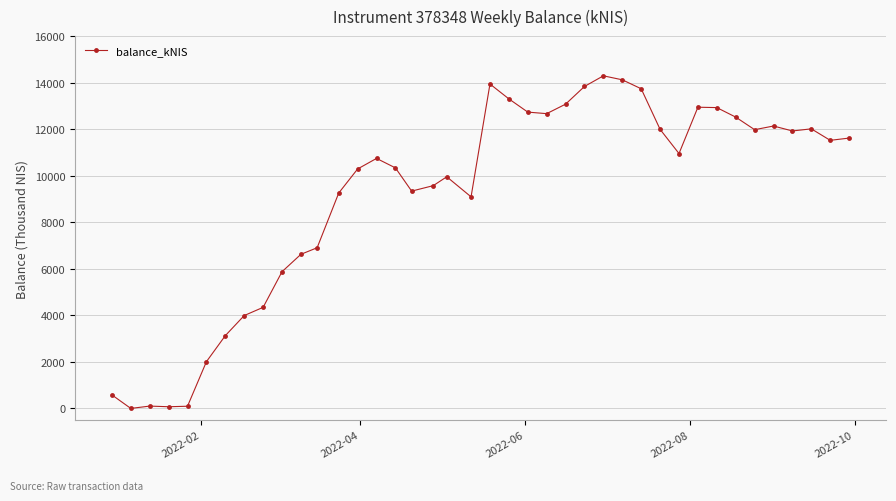

What is the value of the 19th point from the left?

9954.9